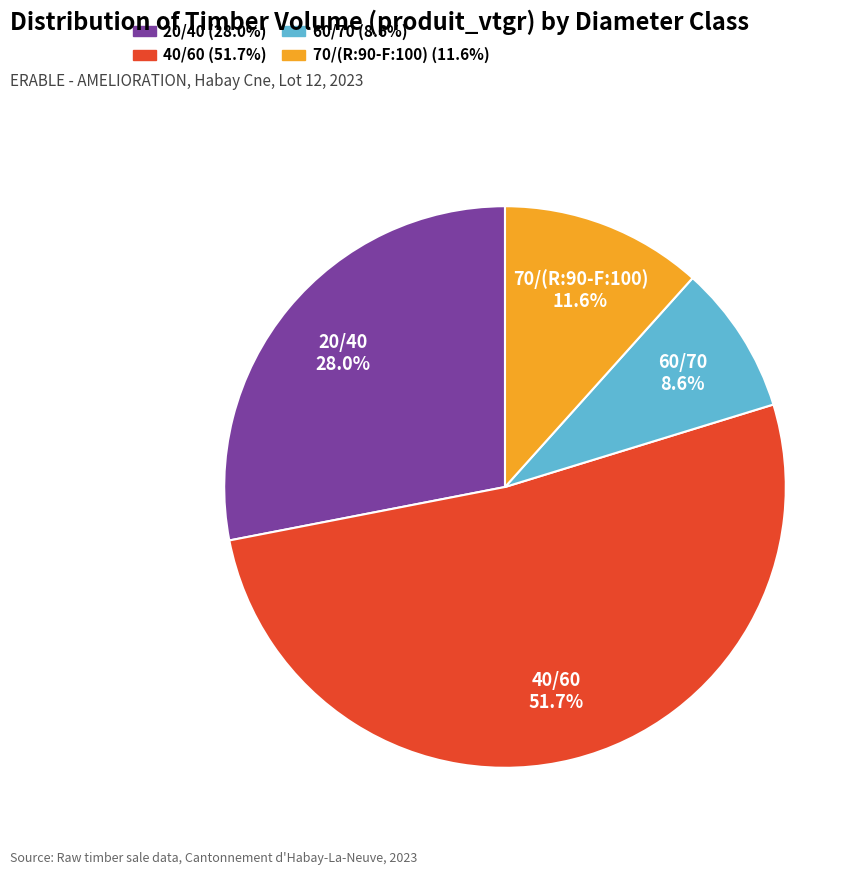

To the nearest percent, what percentage of the pie is 70/(R:90-F:100)?

12%